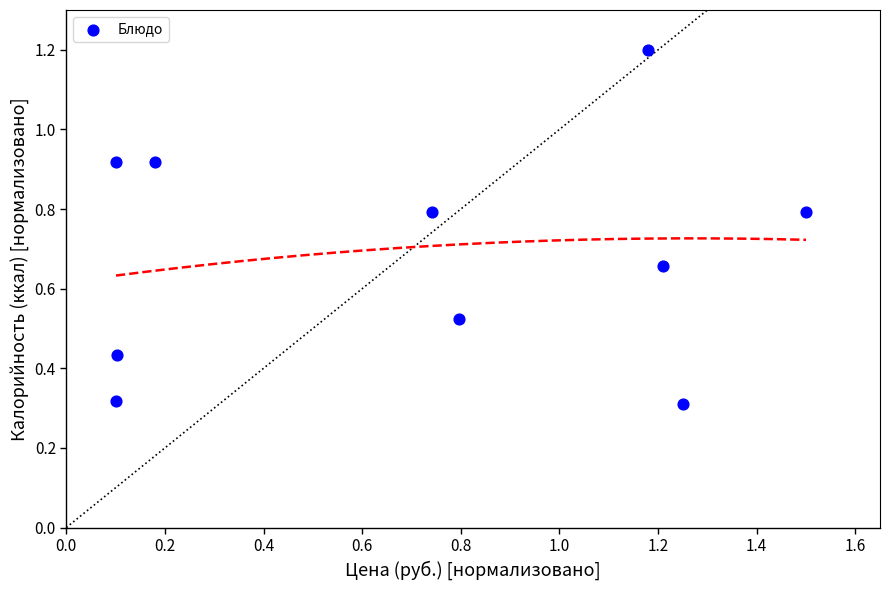

What is the range of X values (max minus min)?

1.4